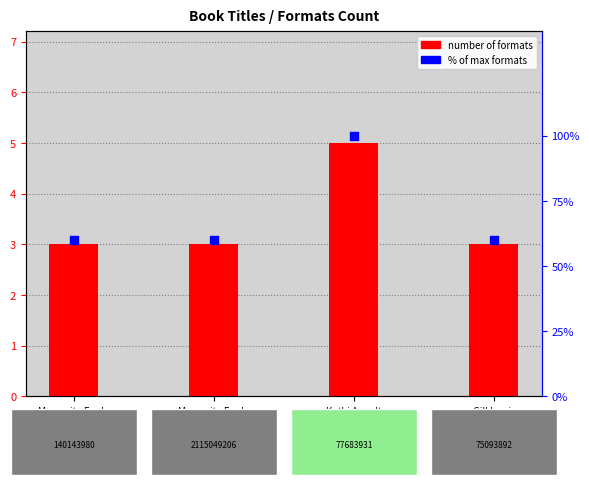

Which series has the largest total across all categories?

% of max formats